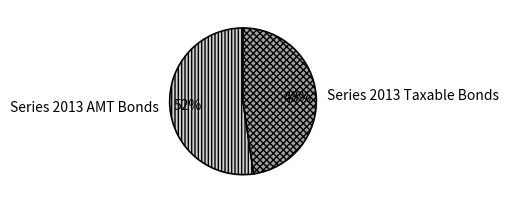

Approximately how many times larger is the value at Series 2013 Taxable Bonds compared to Series 2013 AMT Bonds?

0.9